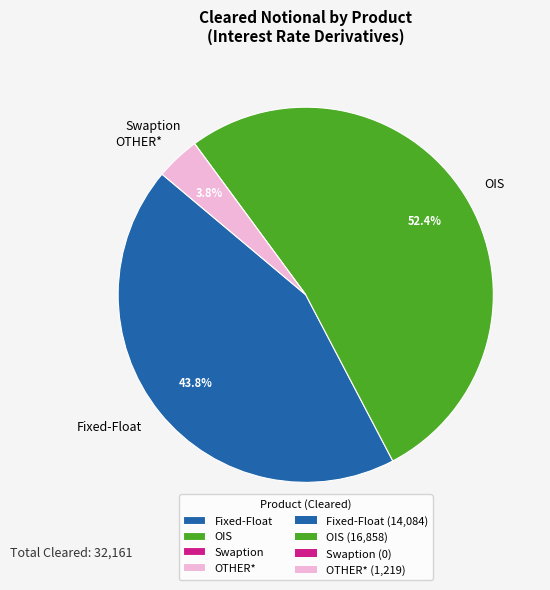

What percentage do Fixed-Float and OTHER* together represent?

47.6%